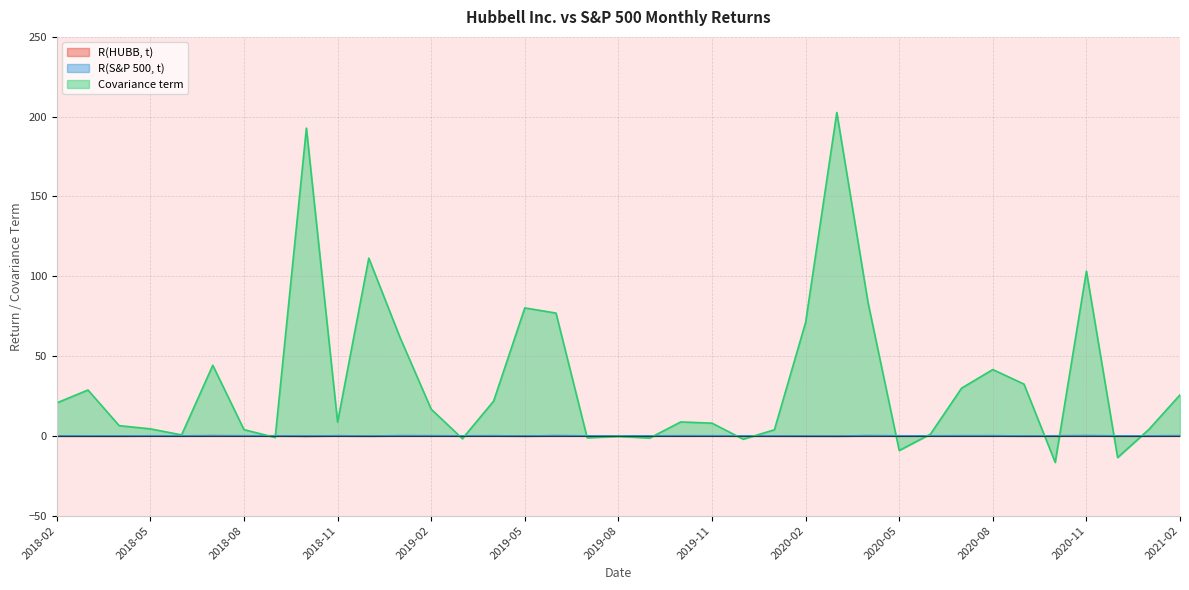

Which label corresponds to the smallest value in the chart?

2020-10